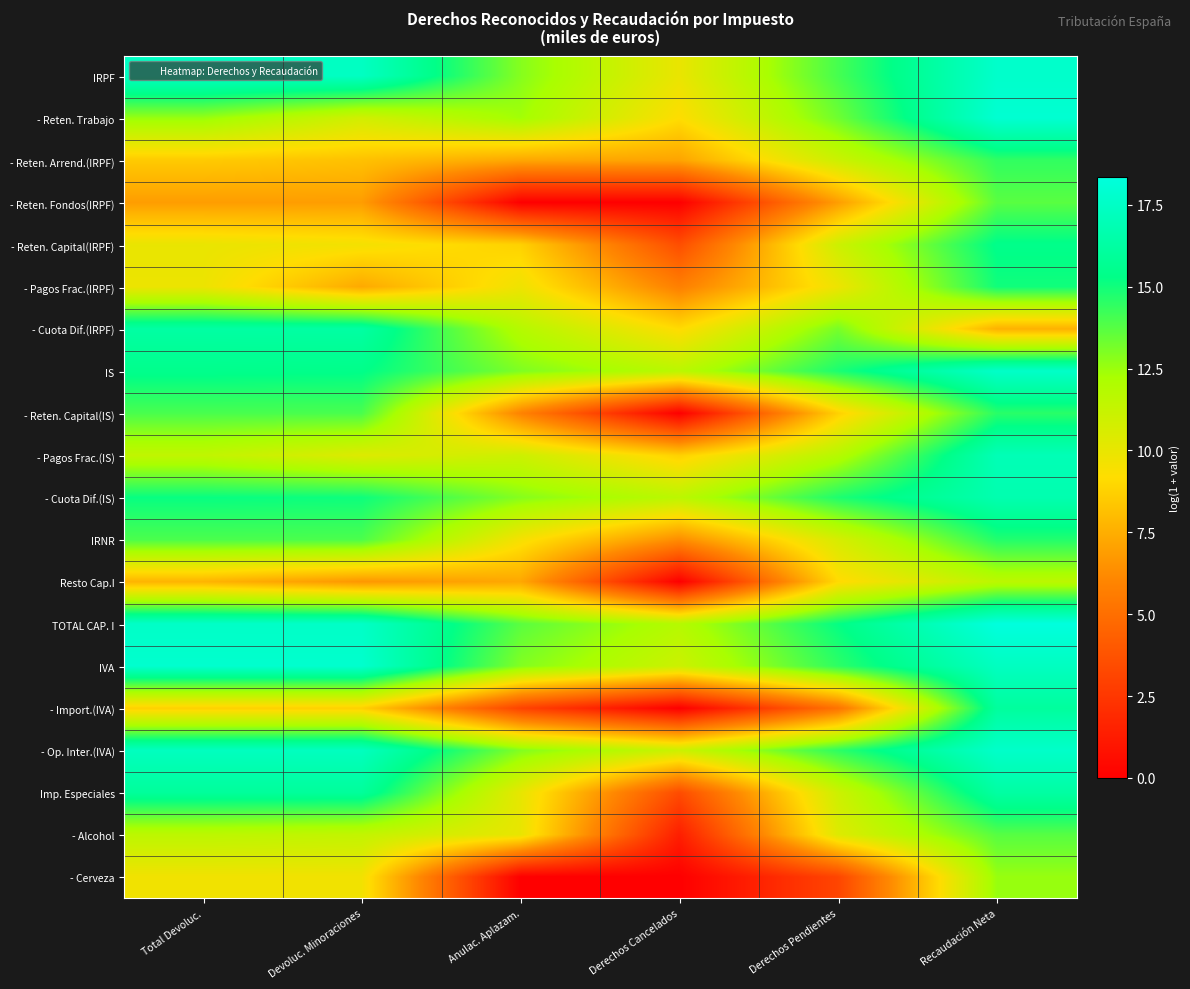

Reading left to right, what are all the values shown in this chart?

IRPF: Total Devoluc.=17.4	Devoluc. Minoraciones=17.4	Anulac. Aplazam.=12.9	Derechos Cancelados=9.9	Derechos Pendientes=14.0	Recaudación Neta=17.7
- Reten. Trabajo: Total Devoluc.=12.6	Devoluc. Minoraciones=10.8	Anulac. Aplazam.=12.4	Derechos Cancelados=9.2	Derechos Pendientes=13.3	Recaudación Neta=17.9
- Reten. Arrend.(IRPF): Total Devoluc.=8.5	Devoluc. Minoraciones=8.2	Anulac. Aplazam.=7.3	Derechos Cancelados=7.2	Derechos Pendientes=11.0	Recaudación Neta=14.4
- Reten. Fondos(IRPF): Total Devoluc.=6.9	Devoluc. Minoraciones=6.9	Anulac. Aplazam.=0.0	Derechos Cancelados=0.0	Derechos Pendientes=6.9	Recaudación Neta=13.7
- Reten. Capital(IRPF): Total Devoluc.=9.9	Devoluc. Minoraciones=9.6	Anulac. Aplazam.=8.8	Derechos Cancelados=3.5	Derechos Pendientes=11.0	Recaudación Neta=15.4
- Pagos Frac.(IRPF): Total Devoluc.=9.8	Devoluc. Minoraciones=7.4	Anulac. Aplazam.=9.8	Derechos Cancelados=5.8	Derechos Pendientes=9.8	Recaudación Neta=15.0
- Cuota Dif.(IRPF): Total Devoluc.=16.3	Devoluc. Minoraciones=16.3	Anulac. Aplazam.=11.8	Derechos Cancelados=9.1	Derechos Pendientes=13.1	Recaudación Neta=7.6
IS: Total Devoluc.=15.4	Devoluc. Minoraciones=15.4	Anulac. Aplazam.=13.0	Derechos Cancelados=11.7	Derechos Pendientes=14.8	Recaudación Neta=17.6
- Reten. Capital(IS): Total Devoluc.=14.0	Devoluc. Minoraciones=14.0	Anulac. Aplazam.=5.9	Derechos Cancelados=0.0	Derechos Pendientes=8.7	Recaudación Neta=14.6
- Pagos Frac.(IS): Total Devoluc.=11.4	Devoluc. Minoraciones=10.4	Anulac. Aplazam.=11.0	Derechos Cancelados=8.7	Derechos Pendientes=11.8	Recaudación Neta=16.9
- Cuota Dif.(IS): Total Devoluc.=15.2	Devoluc. Minoraciones=15.0	Anulac. Aplazam.=12.9	Derechos Cancelados=11.6	Derechos Pendientes=14.8	Recaudación Neta=16.7
IRNR: Total Devoluc.=14.0	Devoluc. Minoraciones=13.9	Anulac. Aplazam.=9.5	Derechos Cancelados=6.3	Derechos Pendientes=10.6	Recaudación Neta=14.7
Resto Cap.I: Total Devoluc.=7.7	Devoluc. Minoraciones=6.7	Anulac. Aplazam.=7.3	Derechos Cancelados=0.0	Derechos Pendientes=9.1	Recaudación Neta=11.6
TOTAL CAP. I: Total Devoluc.=17.6	Devoluc. Minoraciones=17.5	Anulac. Aplazam.=13.7	Derechos Cancelados=11.8	Derechos Pendientes=15.2	Recaudación Neta=18.4
IVA: Total Devoluc.=17.8	Devoluc. Minoraciones=17.8	Anulac. Aplazam.=13.0	Derechos Cancelados=11.0	Derechos Pendientes=14.5	Recaudación Neta=17.3
- Import.(IVA): Total Devoluc.=8.7	Devoluc. Minoraciones=8.7	Anulac. Aplazam.=3.0	Derechos Cancelados=0.0	Derechos Pendientes=5.2	Recaudación Neta=16.1
- Op. Inter.(IVA): Total Devoluc.=17.3	Devoluc. Minoraciones=17.3	Anulac. Aplazam.=13.0	Derechos Cancelados=11.0	Derechos Pendientes=14.5	Recaudación Neta=17.6
Imp. Especiales: Total Devoluc.=16.0	Devoluc. Minoraciones=16.0	Anulac. Aplazam.=10.0	Derechos Cancelados=3.4	Derechos Pendientes=11.0	Recaudación Neta=16.3
- Alcohol: Total Devoluc.=11.6	Devoluc. Minoraciones=11.3	Anulac. Aplazam.=10.0	Derechos Cancelados=1.4	Derechos Pendientes=10.4	Recaudación Neta=13.7
- Cerveza: Total Devoluc.=9.7	Devoluc. Minoraciones=9.7	Anulac. Aplazam.=0.0	Derechos Cancelados=0.0	Derechos Pendientes=3.1	Recaudación Neta=12.6